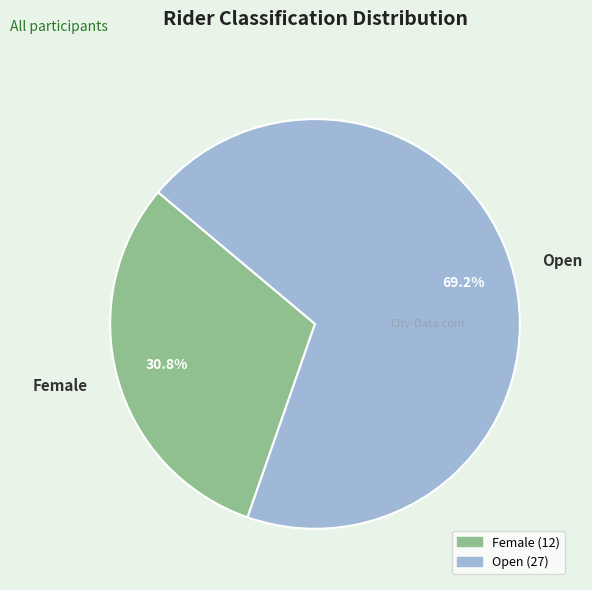

What is the smallest slice in the pie chart?

Female